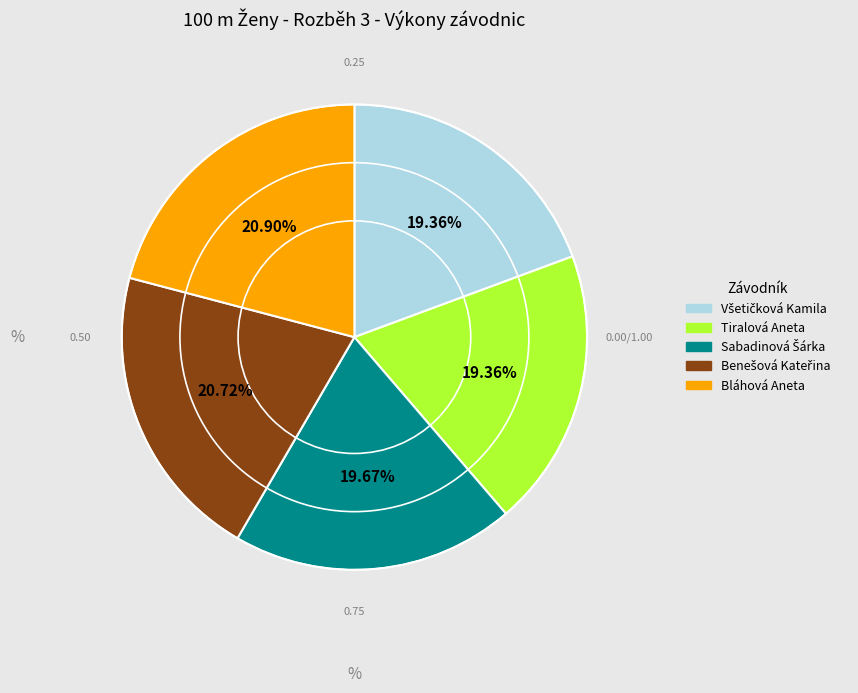

Approximately how many times larger is the value at Bláhová Aneta compared to Tiralová Aneta?

1.1